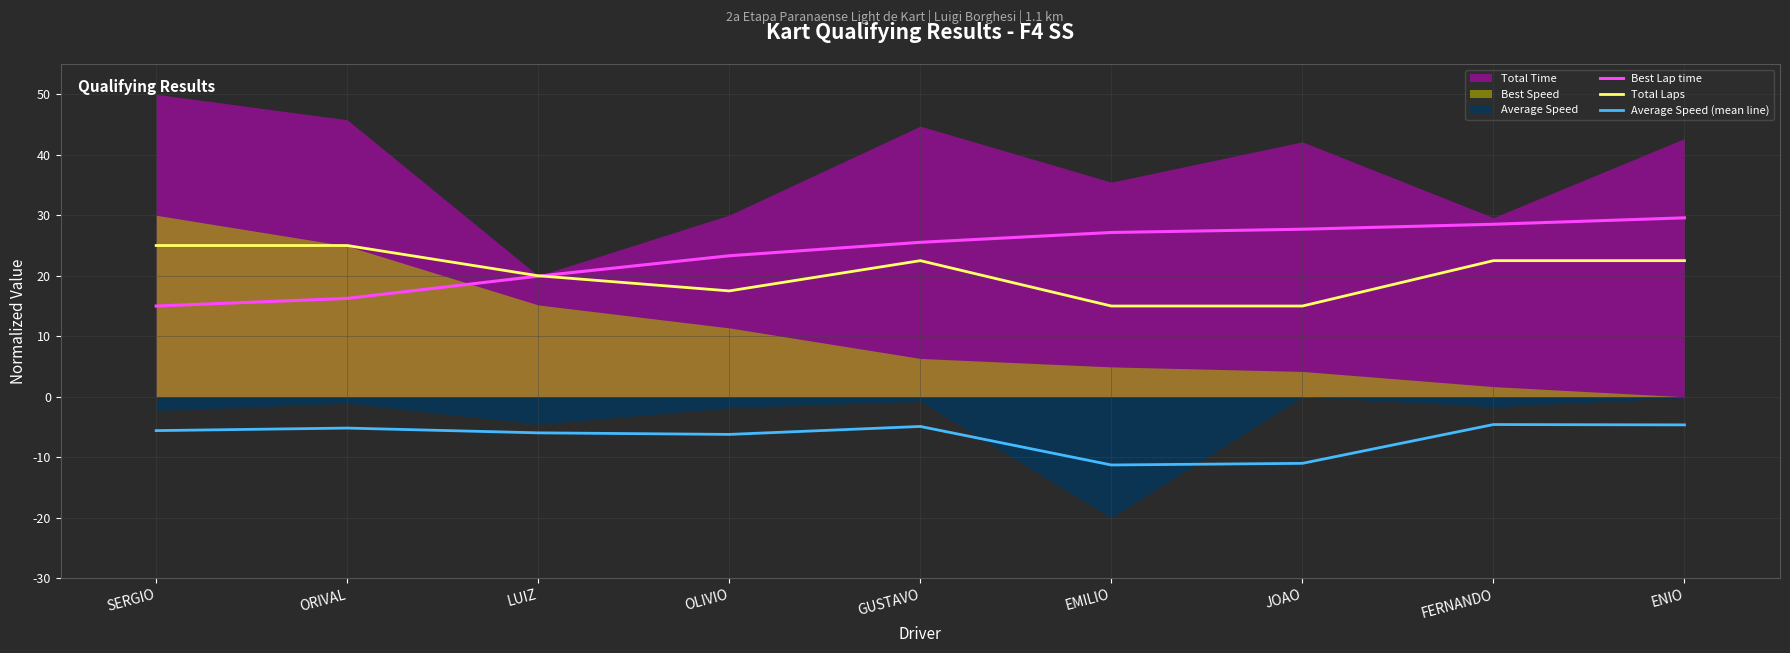

What is the label of the 4th point from the right?

EMILIO